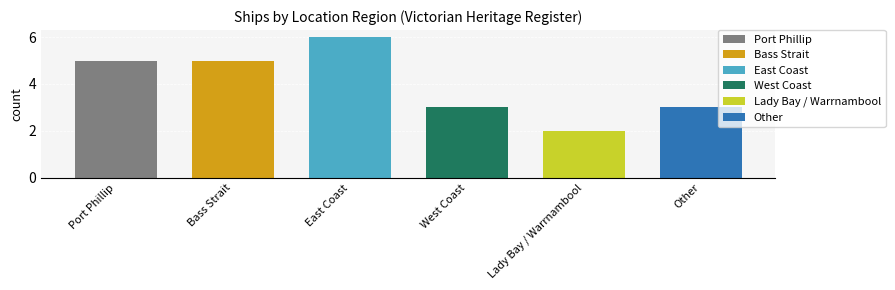

Reading left to right, what are all the values shown in this chart?

5	5	6	3	2	3